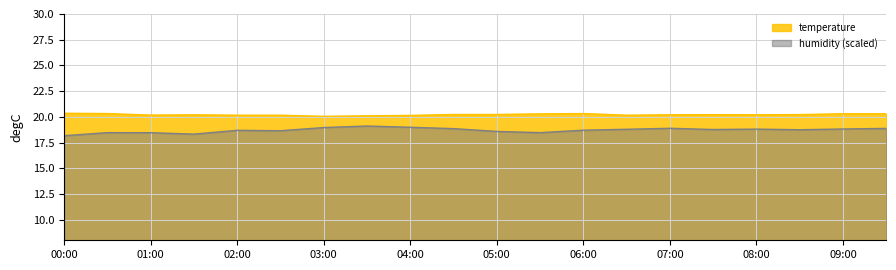

How many interior local valleys does the humidity series have?

5